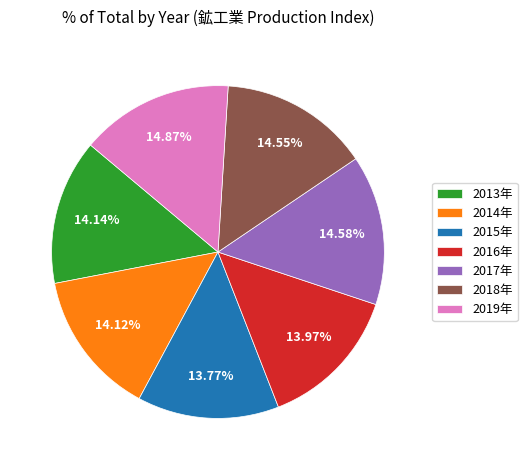

Is 2013年 the majority of the pie?

No